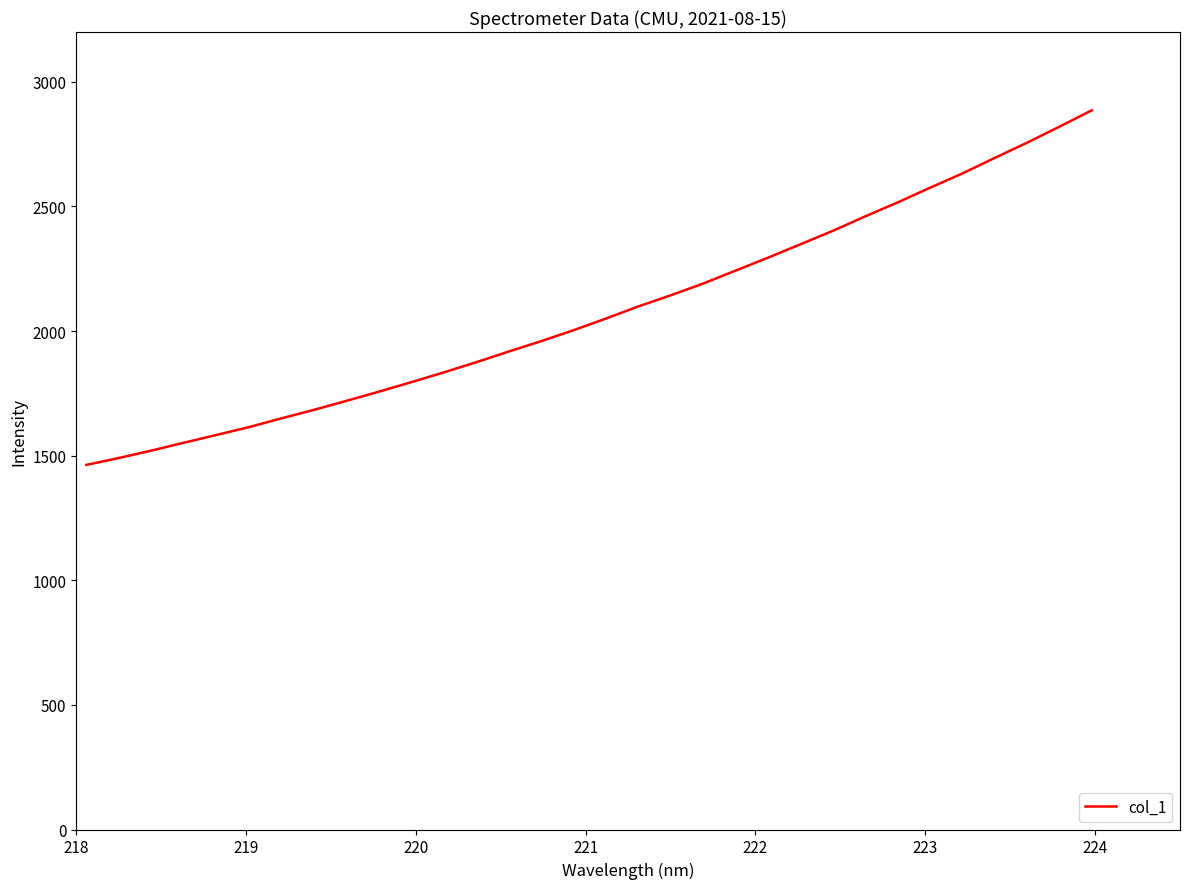

What is the difference between the maximum and minimum values?

1422.6